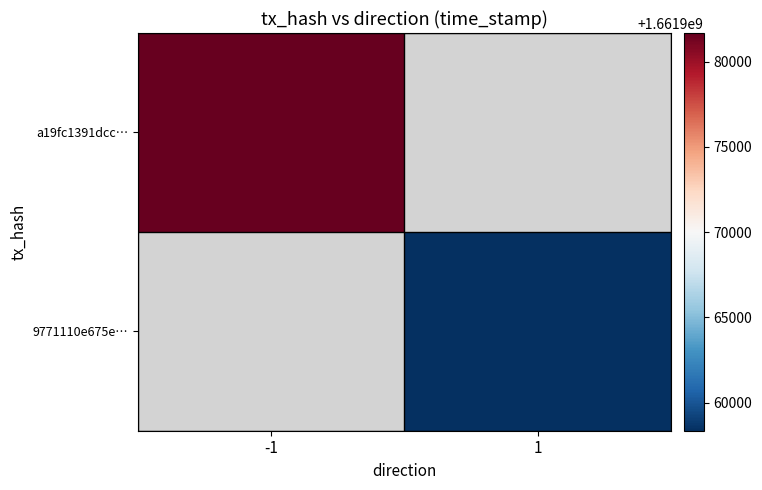

What is the smallest value displayed?

1661958345.0